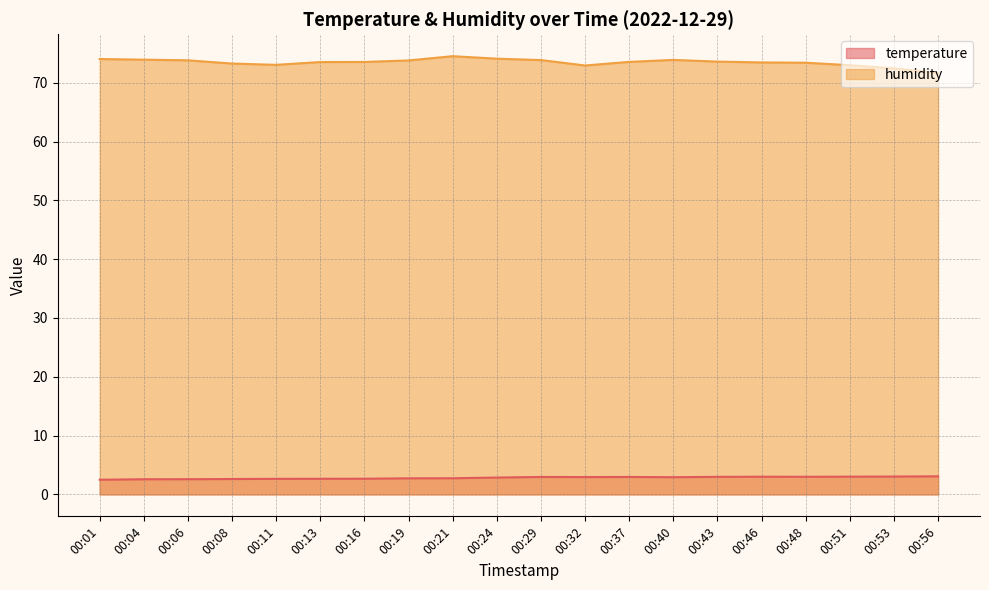

Reading left to right, what are all the values shown in this chart?

temperature: 00:01=2.5	00:04=2.6	00:06=2.6	00:08=2.6	00:11=2.6	00:13=2.7	00:16=2.7	00:19=2.7	00:21=2.8	00:24=2.9	00:29=3.0	00:32=3.0	00:37=3.0	00:40=2.9	00:43=3.0	00:46=3.0	00:48=3.0	00:51=3.0	00:53=3.0	00:56=3.1
humidity: 00:01=74.0	00:04=73.9	00:06=73.8	00:08=73.3	00:11=73.0	00:13=73.5	00:16=73.5	00:19=73.8	00:21=74.5	00:24=74.1	00:29=73.8	00:32=72.9	00:37=73.5	00:40=73.9	00:43=73.6	00:46=73.5	00:48=73.4	00:51=73.0	00:53=72.4	00:56=71.7